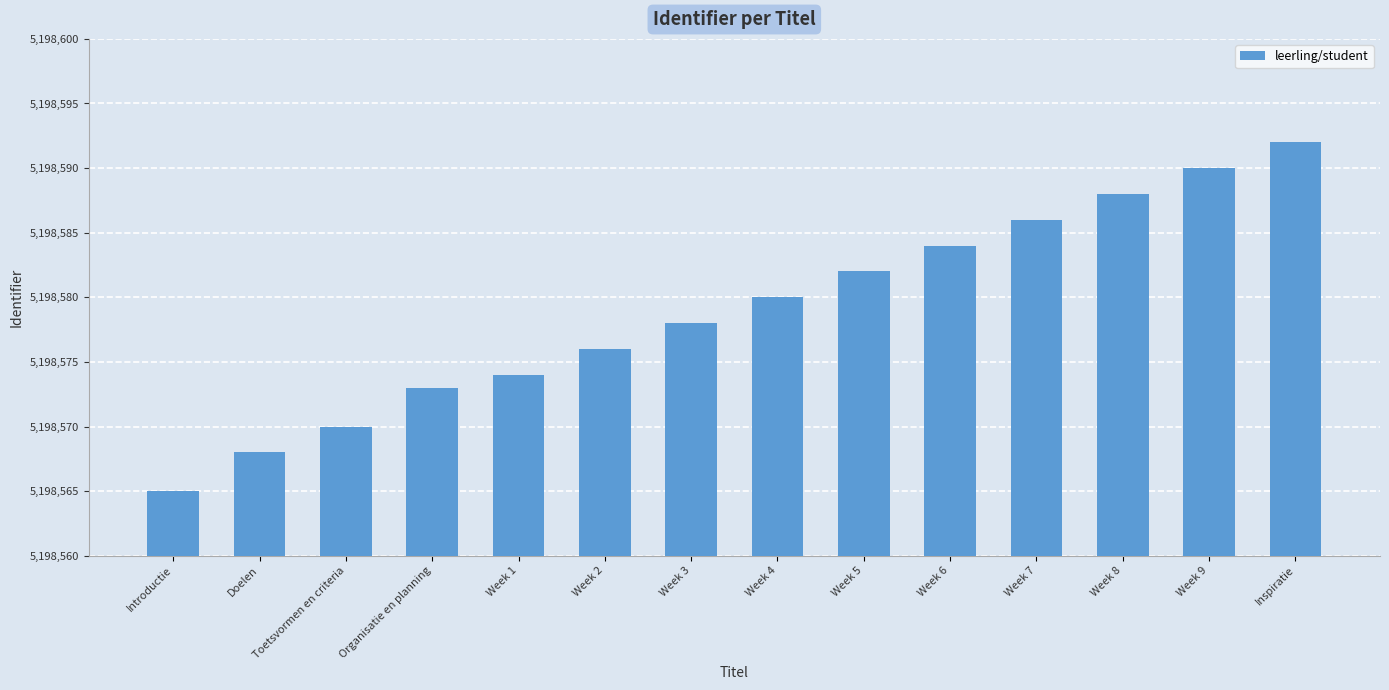

How many values are below 5198580?

7